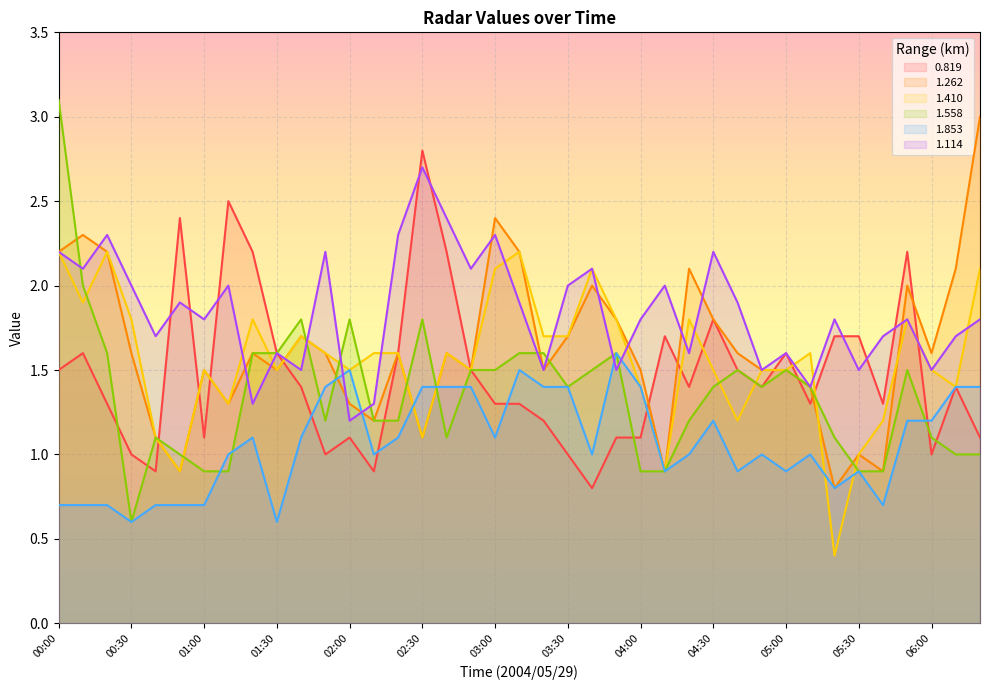

What is the difference between the highest and lowest values at 04:40?

1.0